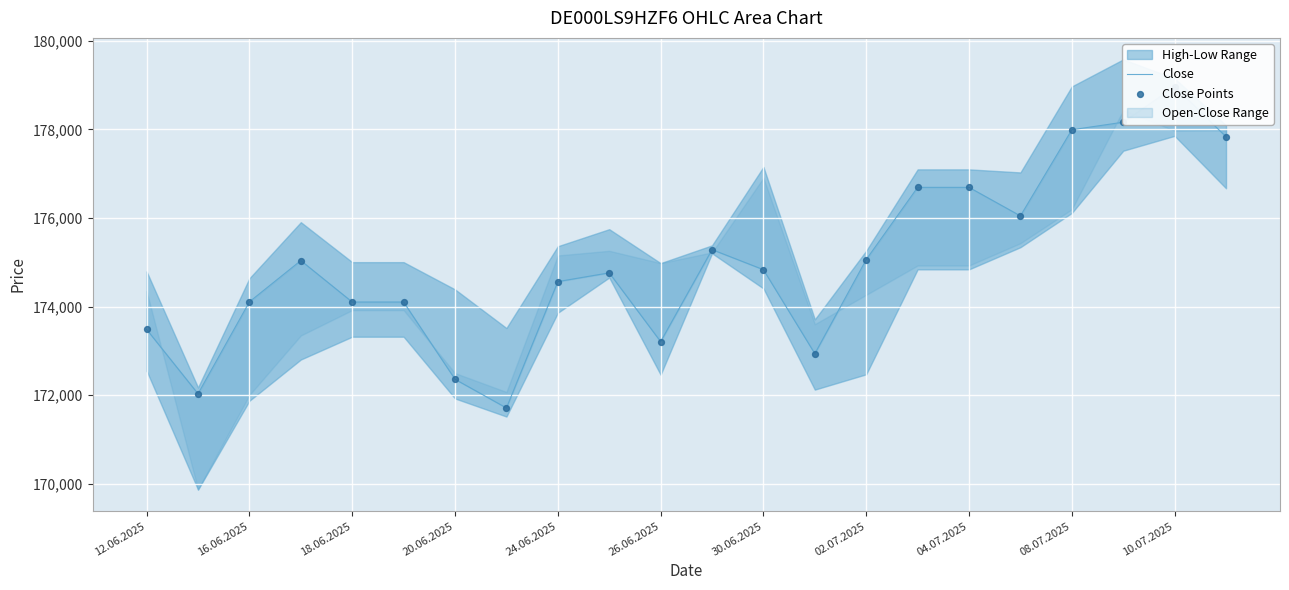

Which series has the largest Y range (max minus min)?

Close